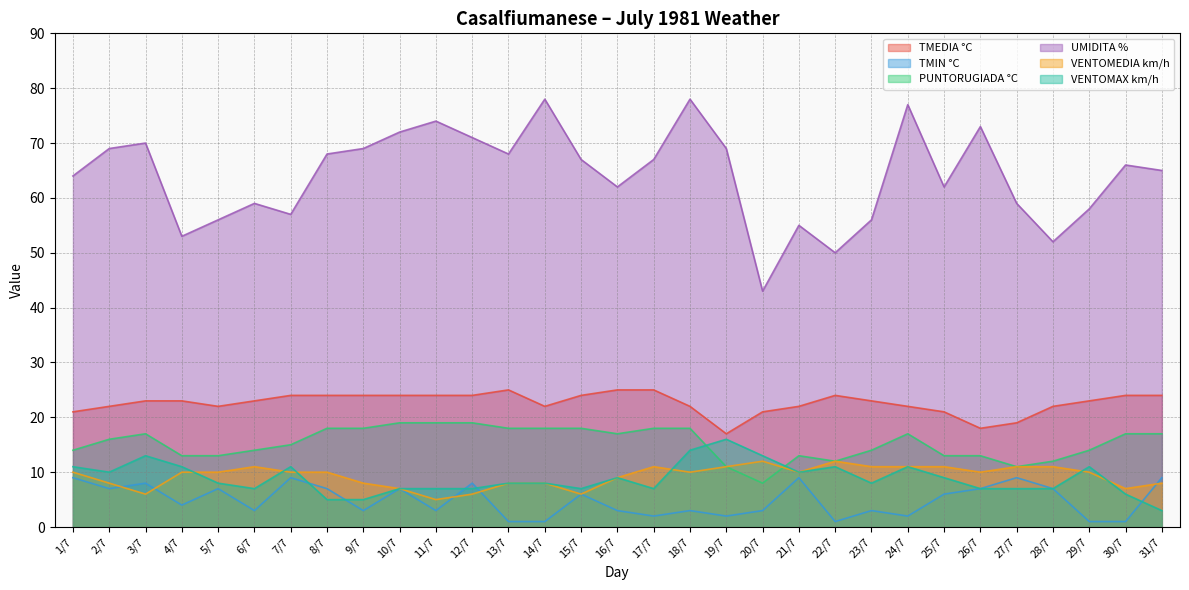

List the series in order of their peak value, lowest first.

TMIN °C, VENTOMEDIA km/h, VENTOMAX km/h, PUNTORUGIADA °C, TMEDIA °C, UMIDITA %